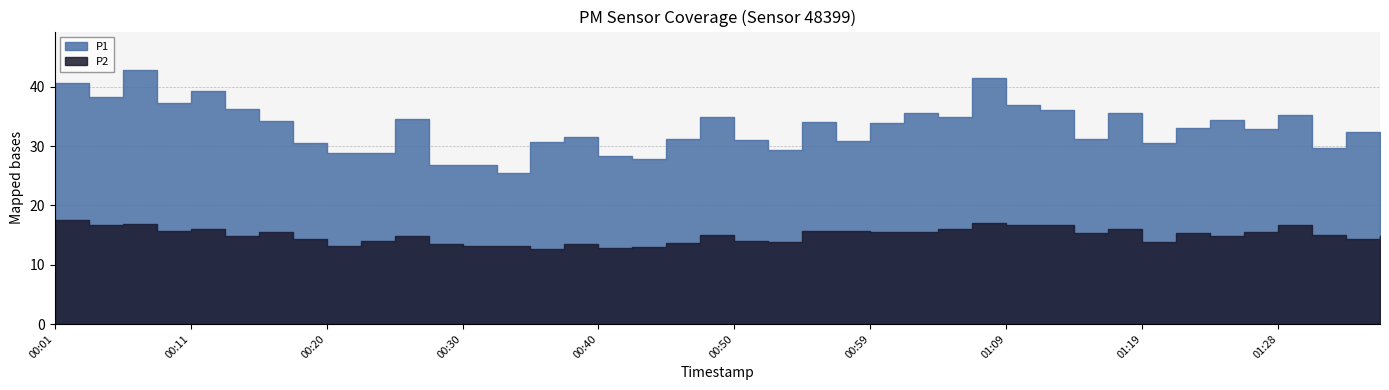

What is the sum of all P1 values?

1327.5